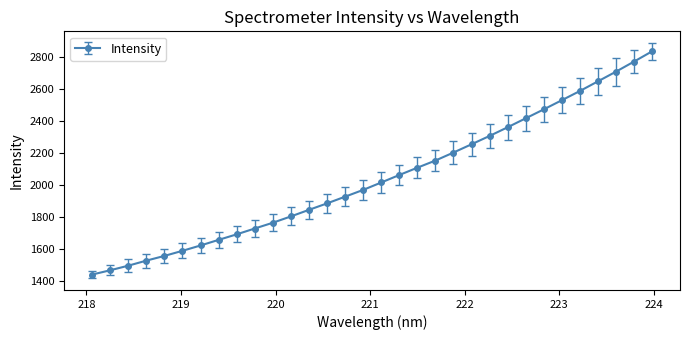

What is the value of the 14th point from the left?

1887.4